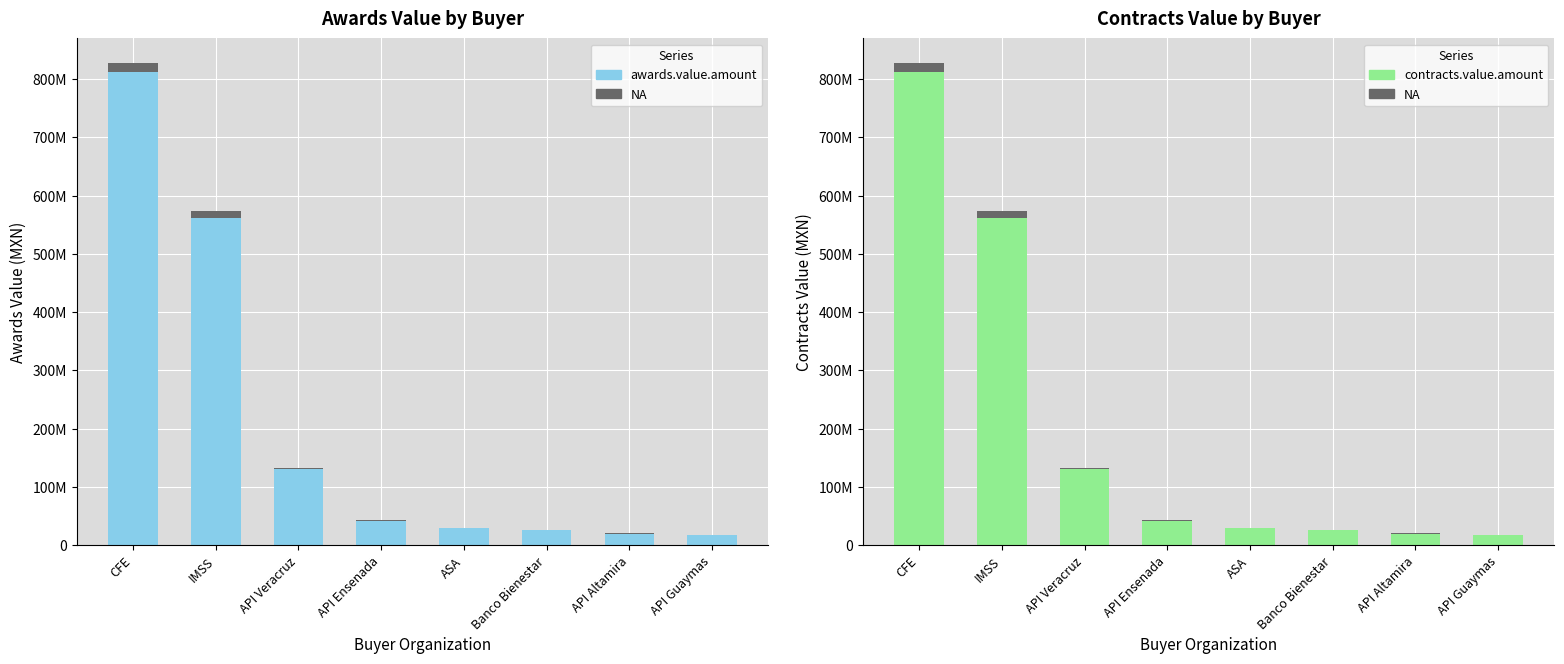

Is it true that contracts.value.amount equals 366506954.6 at CFE?

False